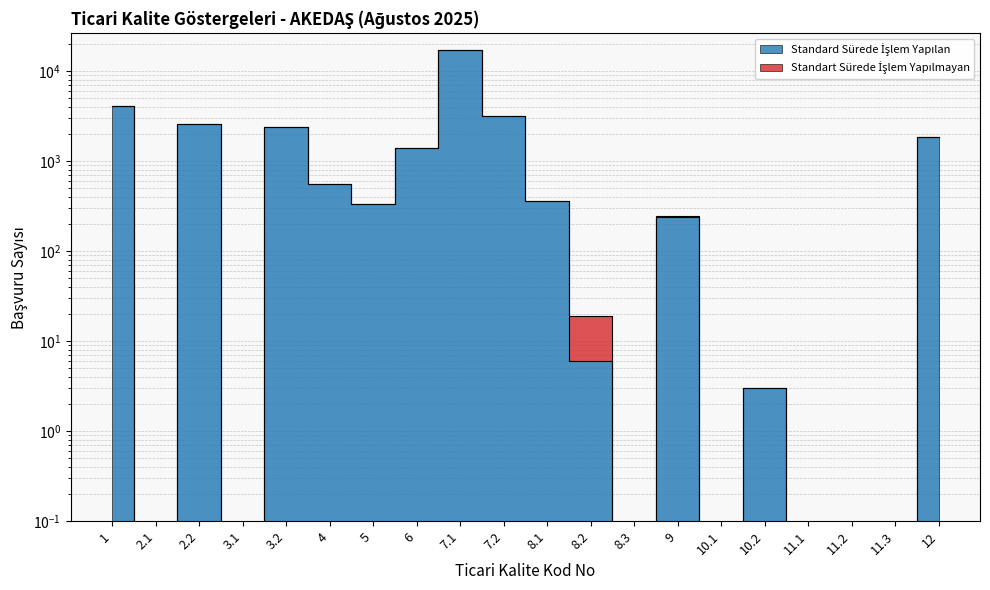

Rank the categories by value from lowest to highest.

2.1, 3.1, 8.3, 10.1, 11.1, 11.2, 11.3, 10.2, 8.2, 9, 5, 8.1, 4, 6, 12, 3.2, 2.2, 7.2, 1, 7.1